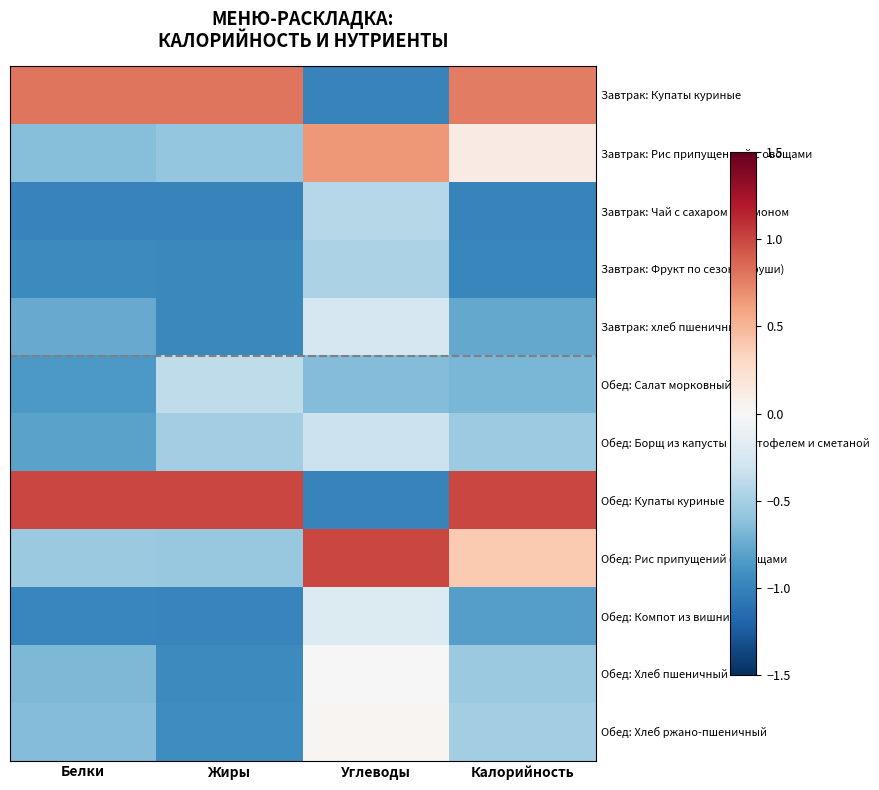

What is the difference between the highest and lowest values at Белки?

2.0